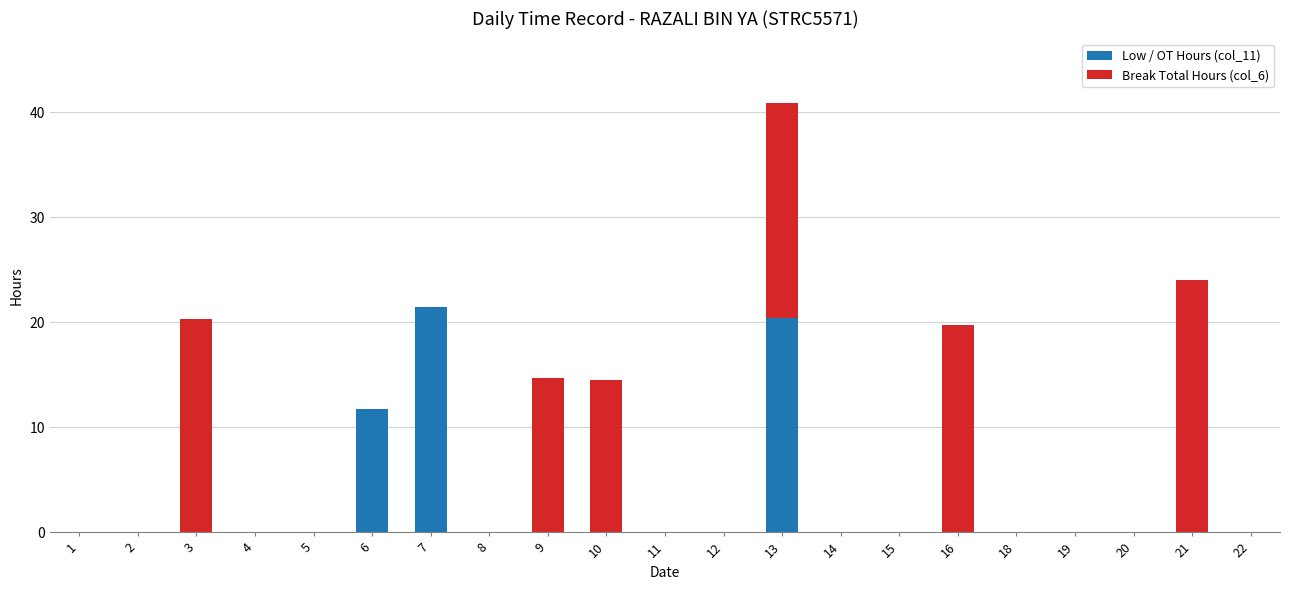

At which category is the sum across all series the highest?

13